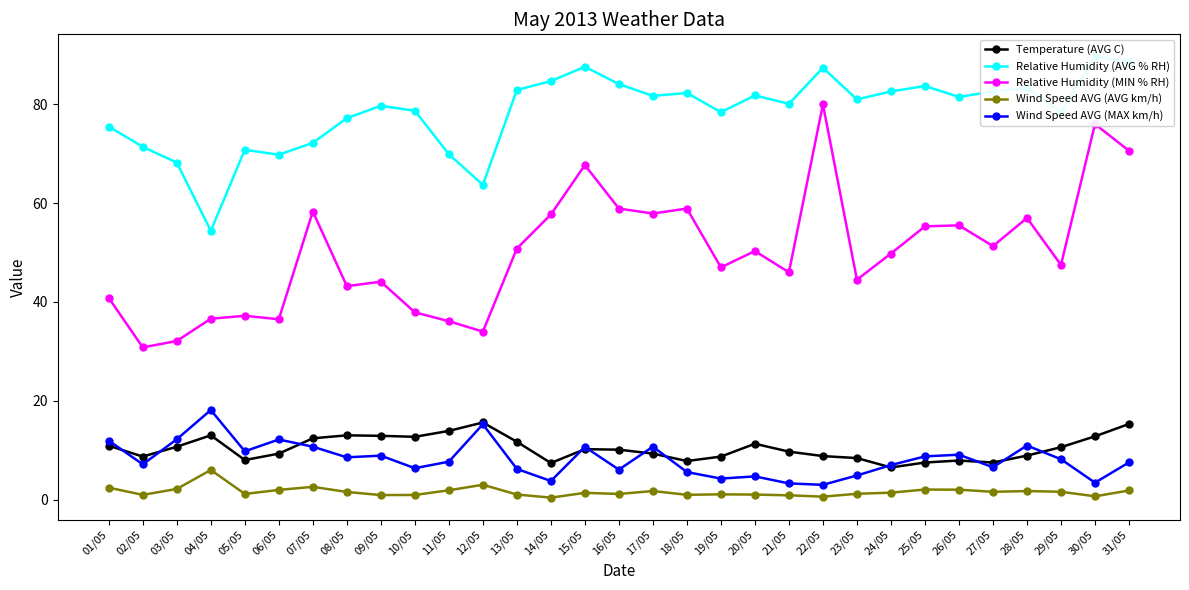

Is this an area chart (filled region under the line)?

No